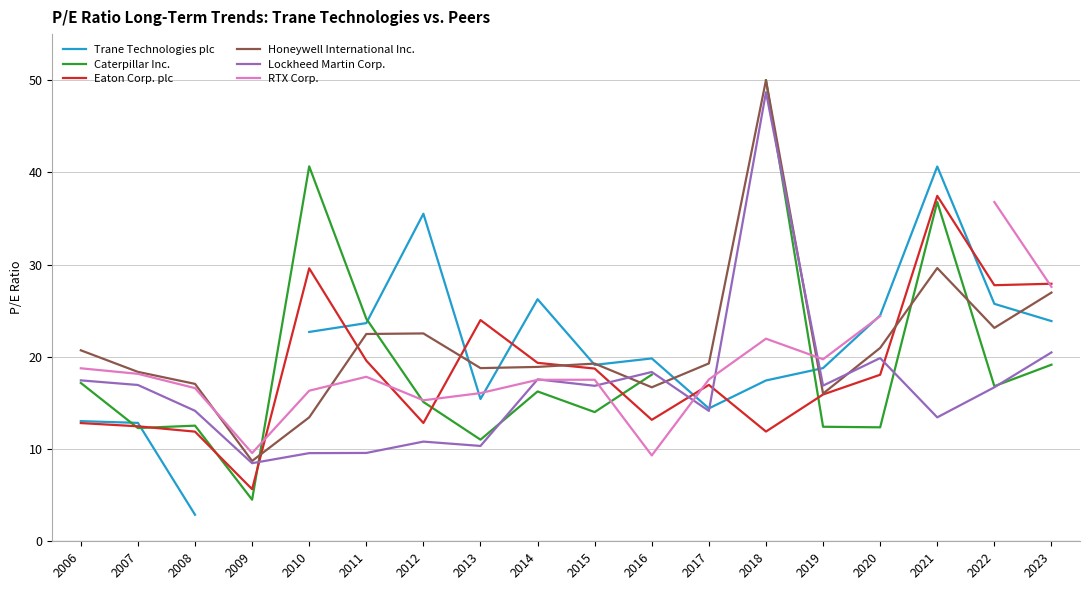

At which category is the sum across all series the highest?

2018